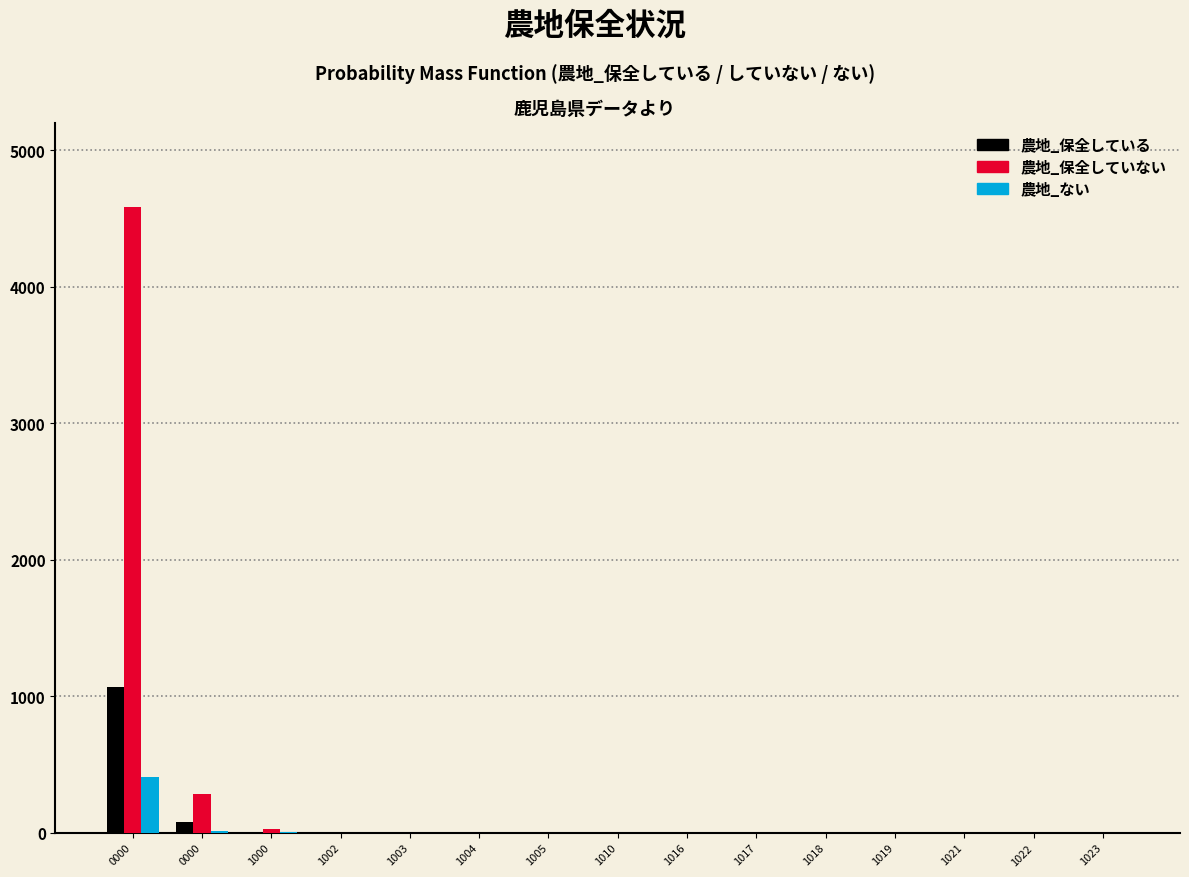

Count the number of categories in the chart.

15